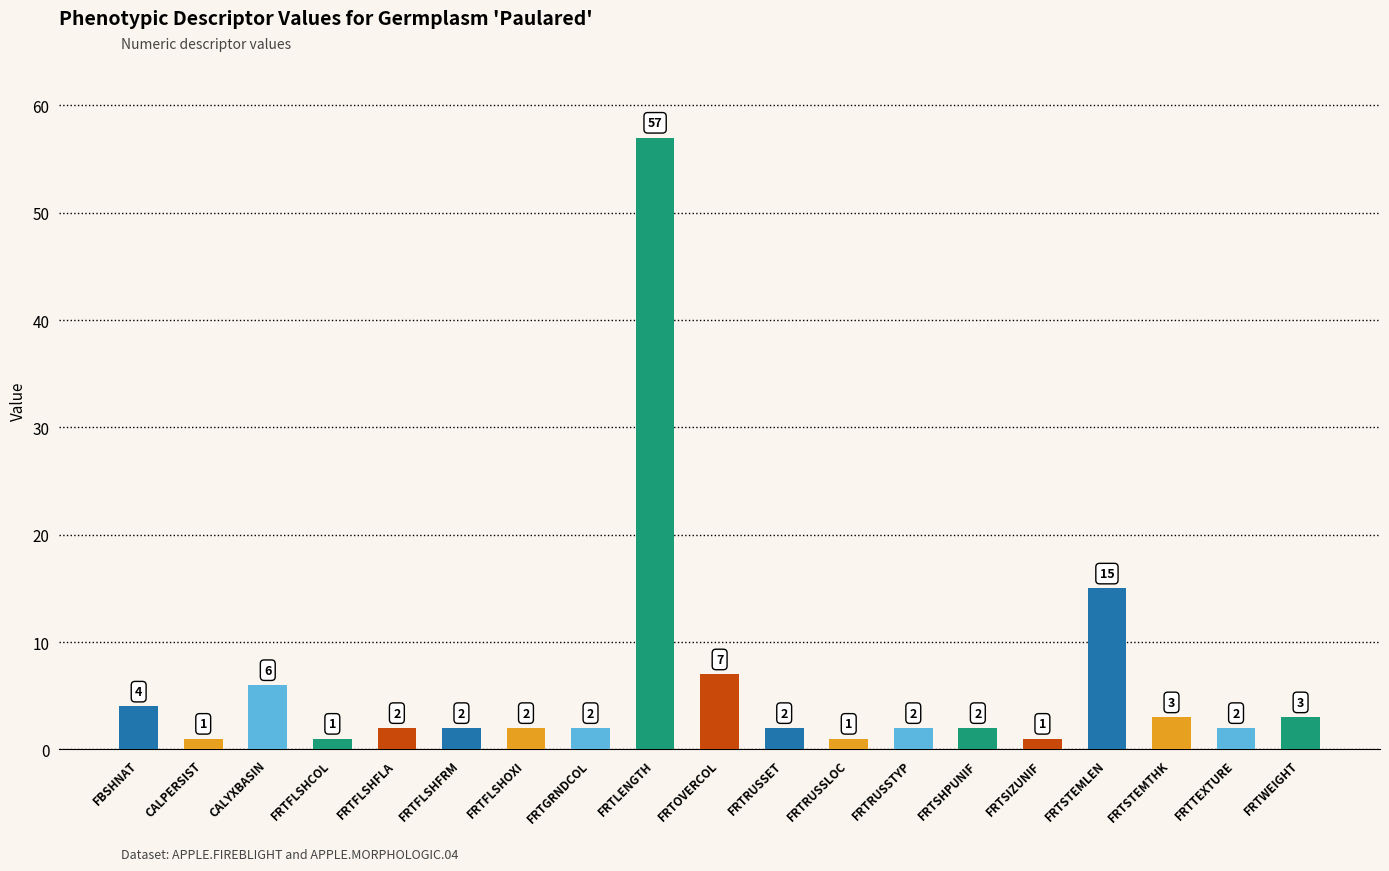

What is the change in value from FRTFLSHFLA to FRTWEIGHT?

+1